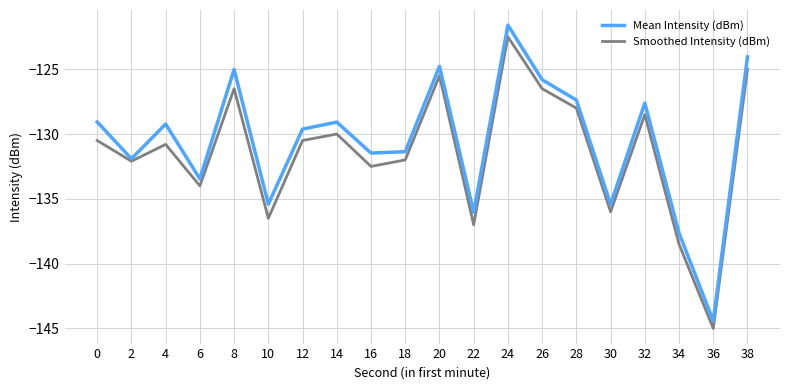

Is this an area chart (filled region under the line)?

No